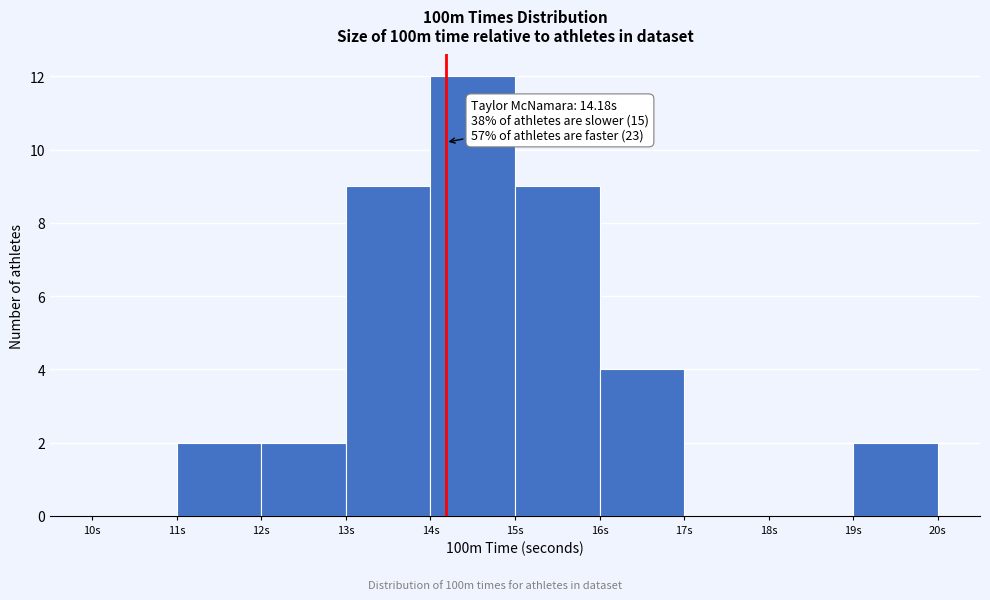

Which range on the x-axis has the tallest bar?

14 to 15